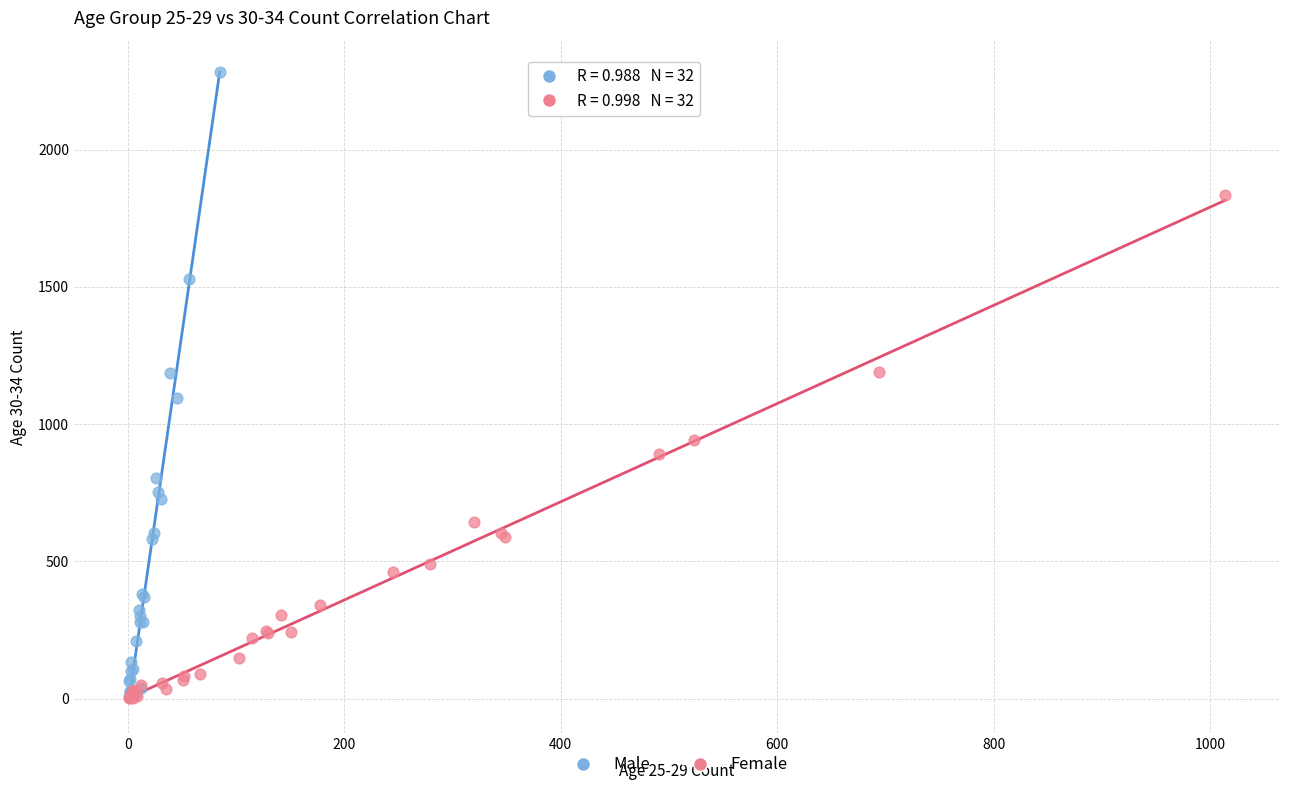

Which series has the largest Y range (max minus min)?

Male